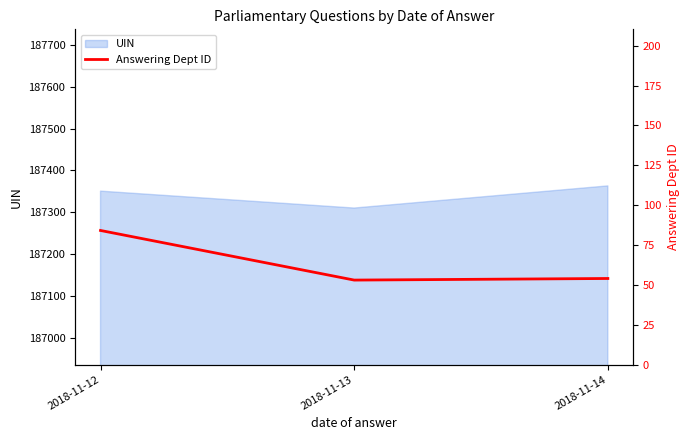

Reading left to right, transcribe all the data shown in this chart.

2018-11-12=84.1	2018-11-13=53.0	2018-11-14=54.0